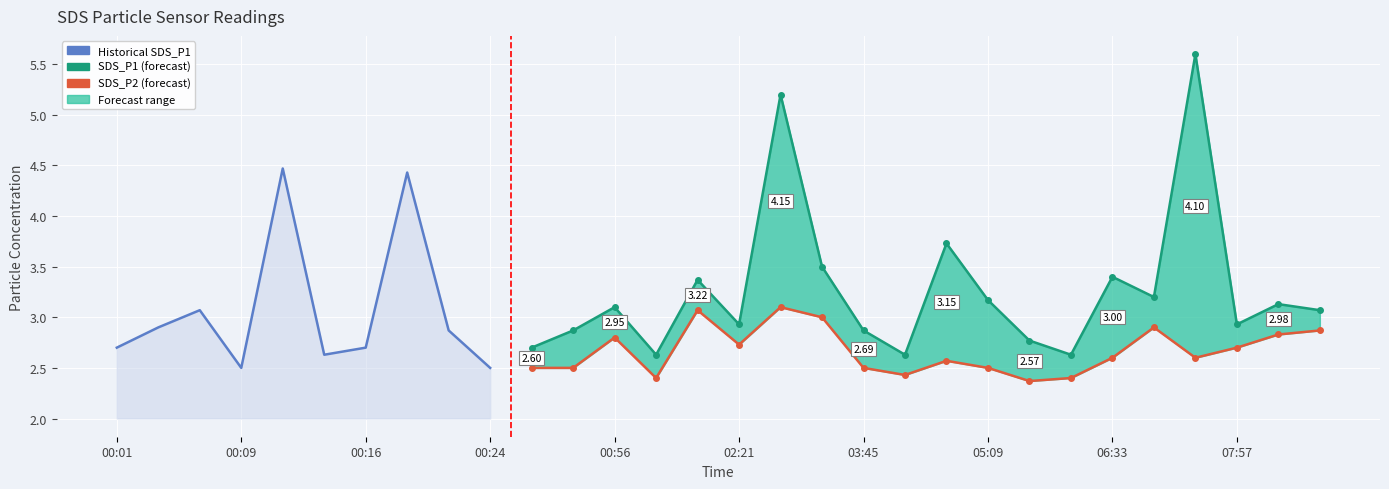

What is the difference between the highest and lowest values at 06:33?

0.8